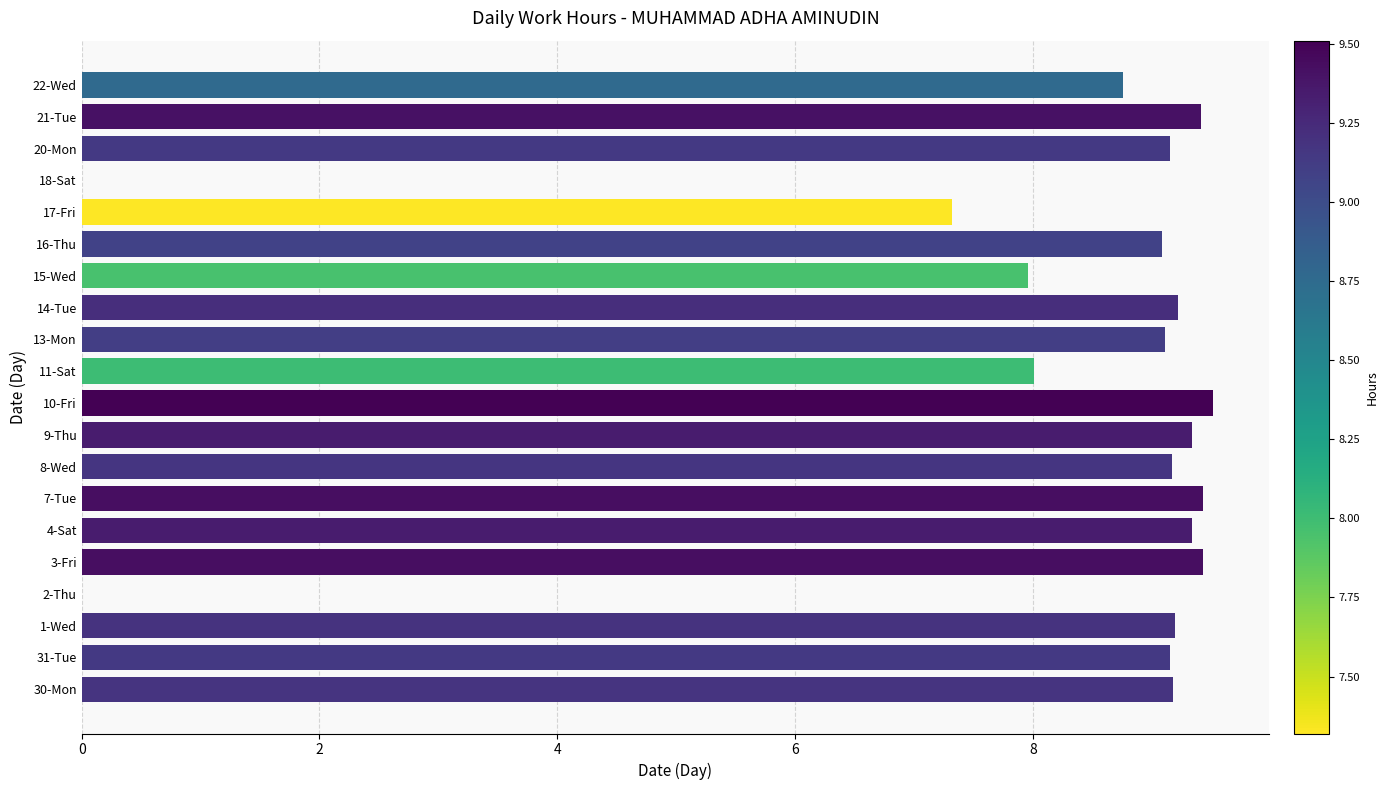

True or false: the data shows 2.5 at 22-Wed.

False